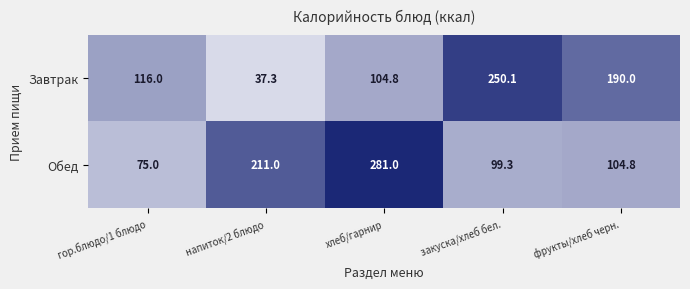

At how many categories does at least one series exceed 195?

3